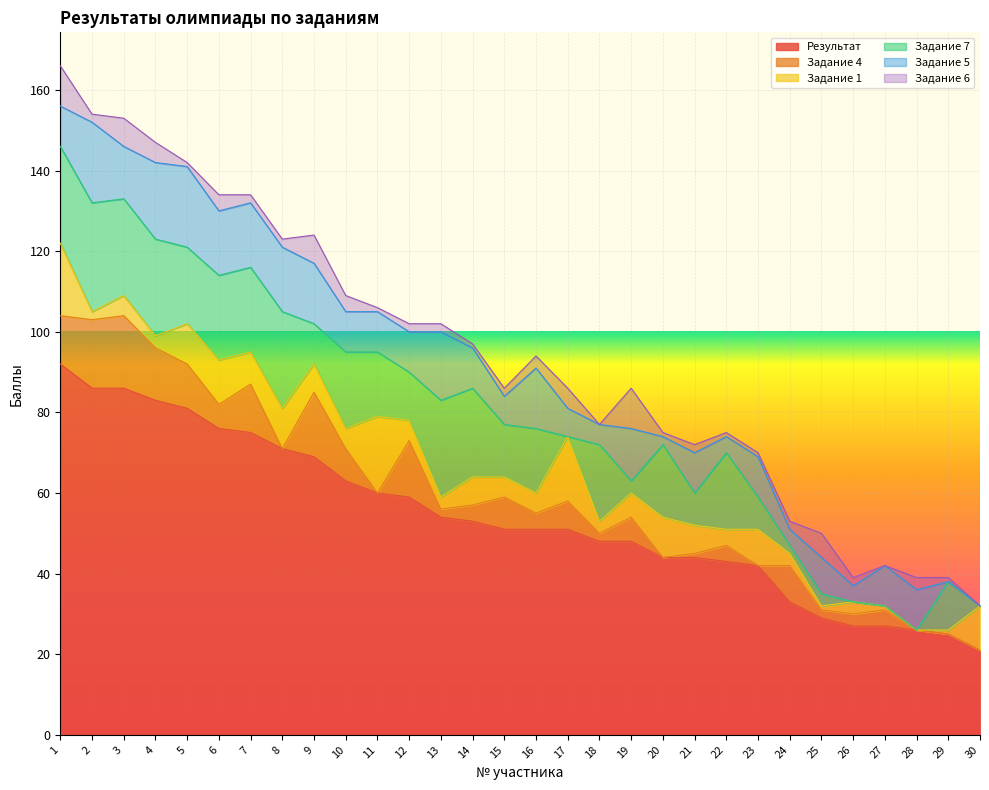

Reading left to right, transcribe all the data shown in this chart.

Результат: 1=92	2=86	3=86	4=83	5=81	6=76	7=75	8=71	9=69	10=63	11=60	12=59	13=54	14=53	15=51	16=51	17=51	18=48	19=48	20=44	21=44	22=43	23=42	24=33	25=29	26=27	27=27	28=26	29=25	30=21
Задание 4: 1=12	2=17	3=18	4=13	5=11	6=6	7=12	8=0	9=16	10=8	11=0	12=14	13=2	14=4	15=8	16=4	17=7	18=2	19=6	20=0	21=1	22=4	23=0	24=9	25=2	26=3	27=4	28=0	29=0	30=0
Задание 1: 1=18	2=2	3=5	4=3	5=10	6=11	7=8	8=10	9=7	10=5	11=19	12=5	13=3	14=7	15=5	16=5	17=16	18=3	19=6	20=10	21=7	22=4	23=9	24=3	25=1	26=3	27=1	28=0	29=1	30=11
Задание 7: 1=24	2=27	3=24	4=24	5=19	6=21	7=21	8=24	9=10	10=19	11=16	12=12	13=24	14=22	15=13	16=16	17=0	18=19	19=3	20=18	21=8	22=19	23=8	24=2	25=3	26=0	27=0	28=0	29=12	30=0
Задание 5: 1=10	2=20	3=13	4=19	5=20	6=16	7=16	8=16	9=15	10=10	11=10	12=10	13=17	14=10	15=7	16=15	17=7	18=5	19=13	20=2	21=10	22=4	23=10	24=4	25=9	26=4	27=10	28=10	29=0	30=0
Задание 6: 1=10	2=2	3=7	4=5	5=1	6=4	7=2	8=2	9=7	10=4	11=1	12=2	13=2	14=1	15=2	16=3	17=5	18=0	19=10	20=1	21=2	22=1	23=1	24=2	25=6	26=2	27=0	28=3	29=1	30=0